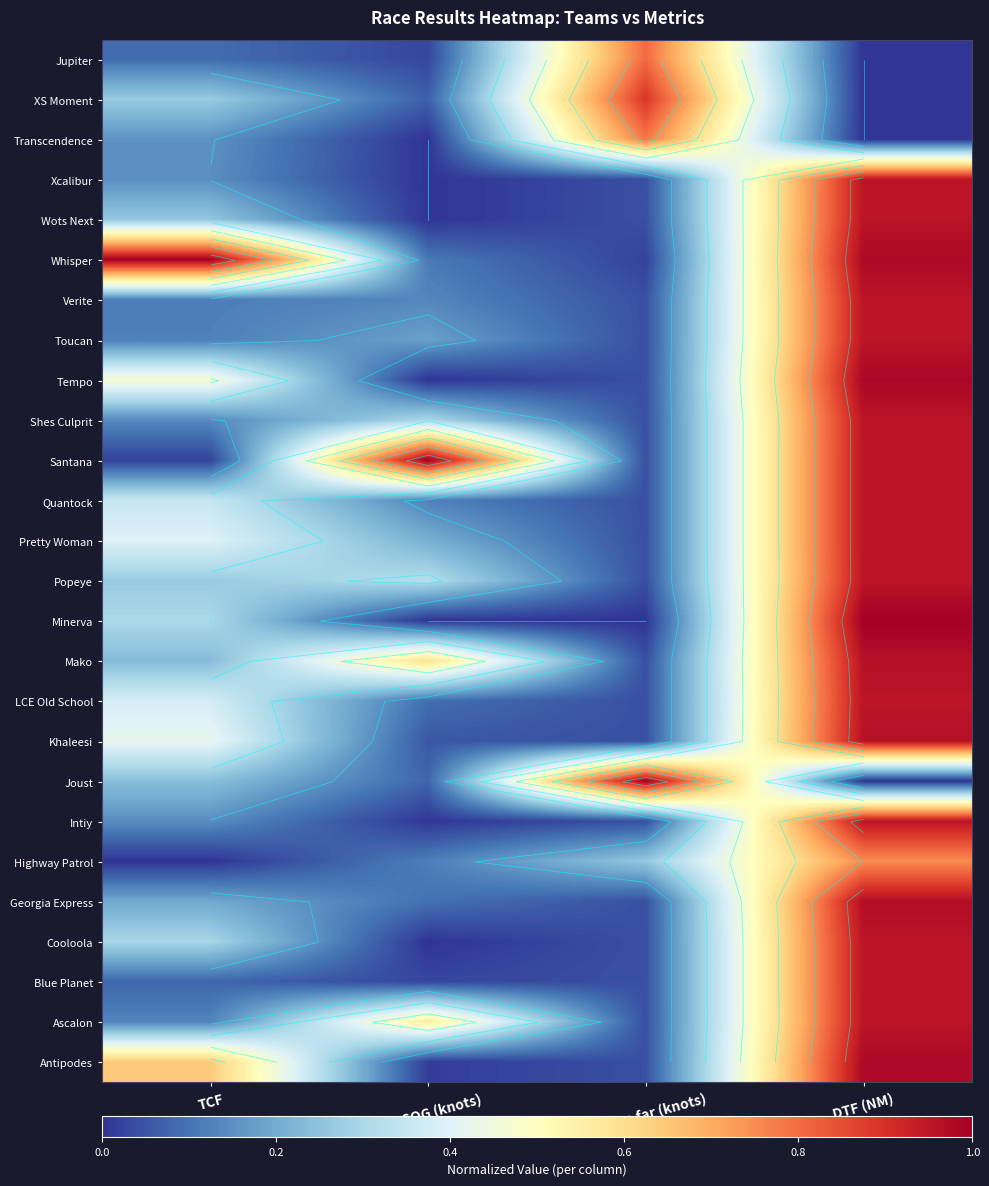

The value of Ascalon at TCF is 0.2. True or false?

False